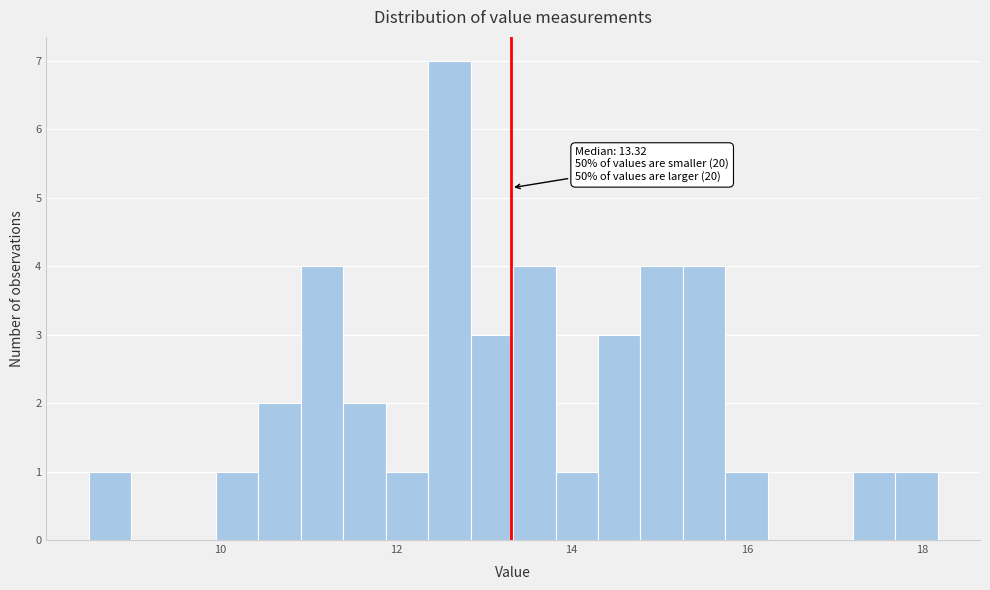

Read against the x-axis, roughly where is the centre of the tallest bar?

12.6